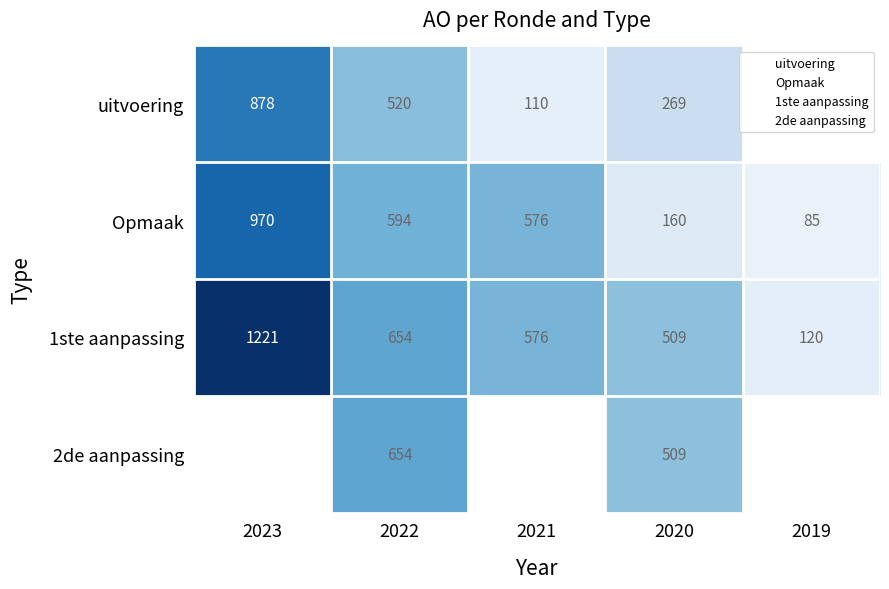

What is the average value of the 1ste aanpassing series?

616